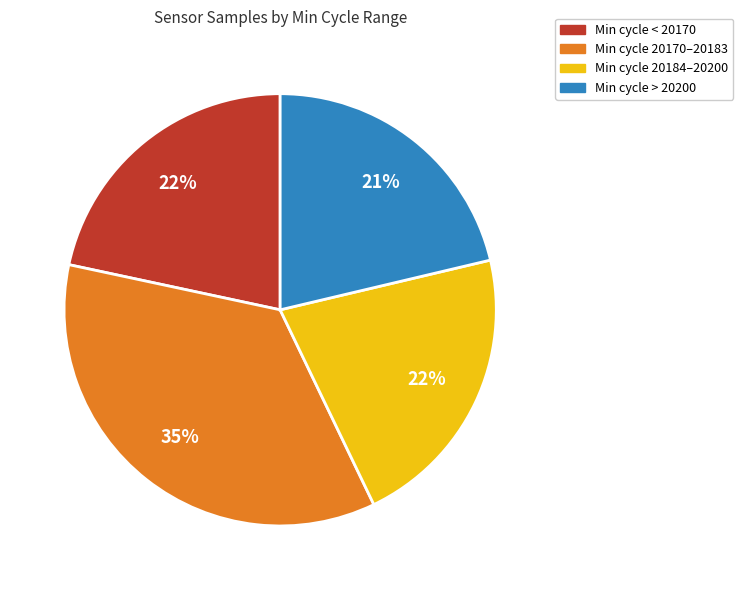

Is there any slice that represents more than half of the pie?

No